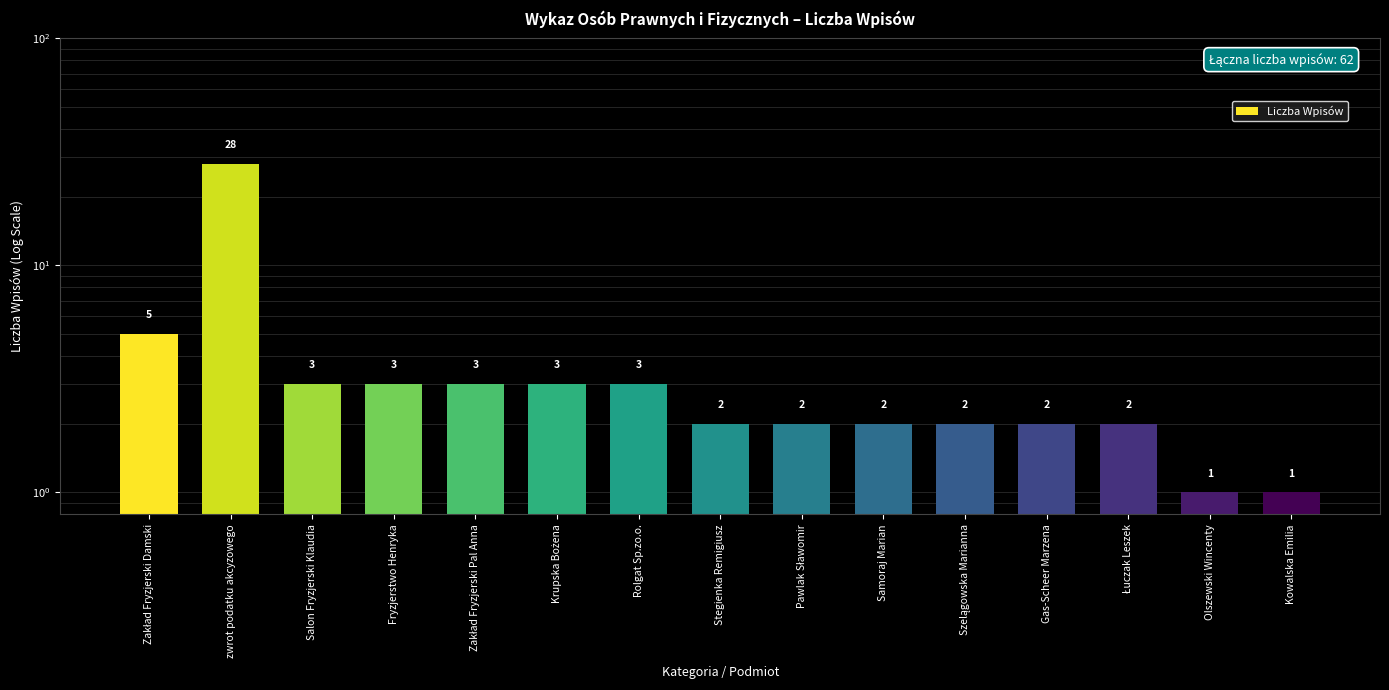

Approximately how many times larger is the value at Fryzjerstwo Henryka compared to Kowalska Emilia?

3.0